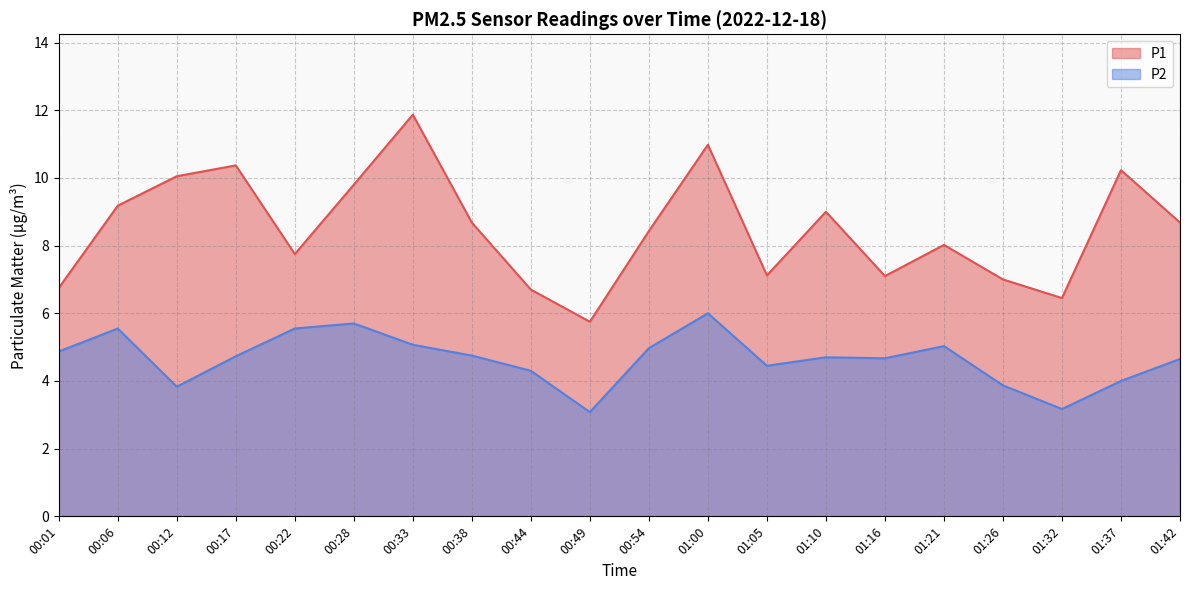

What is the spread (max minus min) of values at 01:26?

3.1